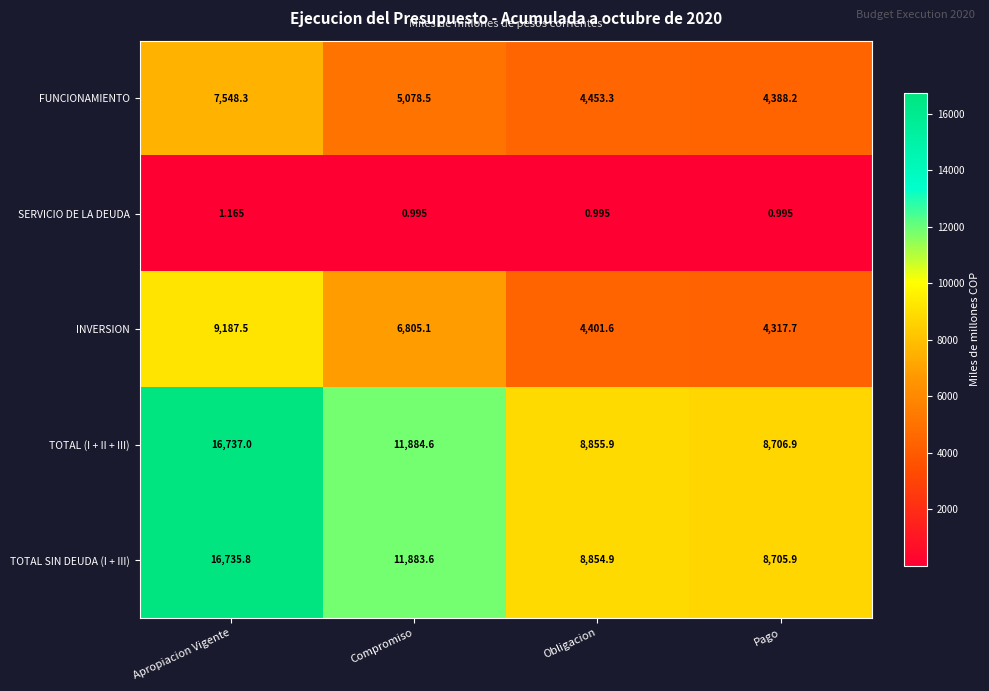

Which series has the widest spread of values?

TOTAL (I + II + III)